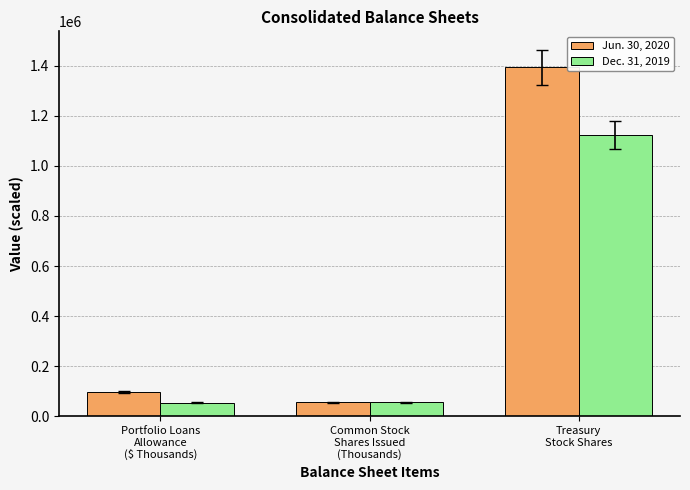

List the series in order of their peak value, lowest first.

Dec. 31, 2019, Jun. 30, 2020